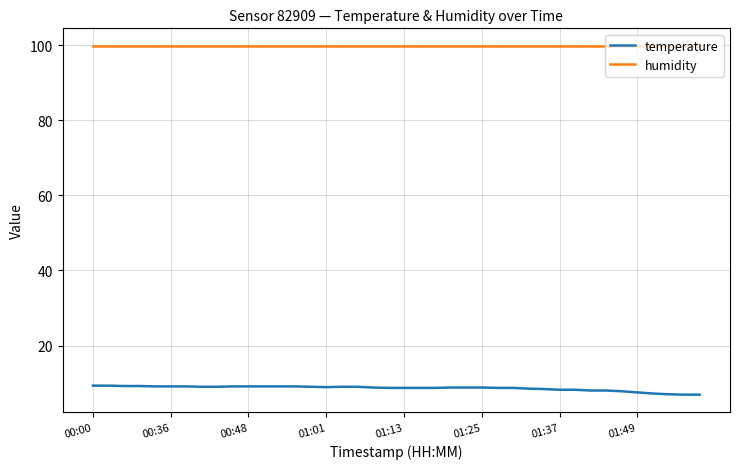

True or false: humidity and temperature intersect in this chart.

False